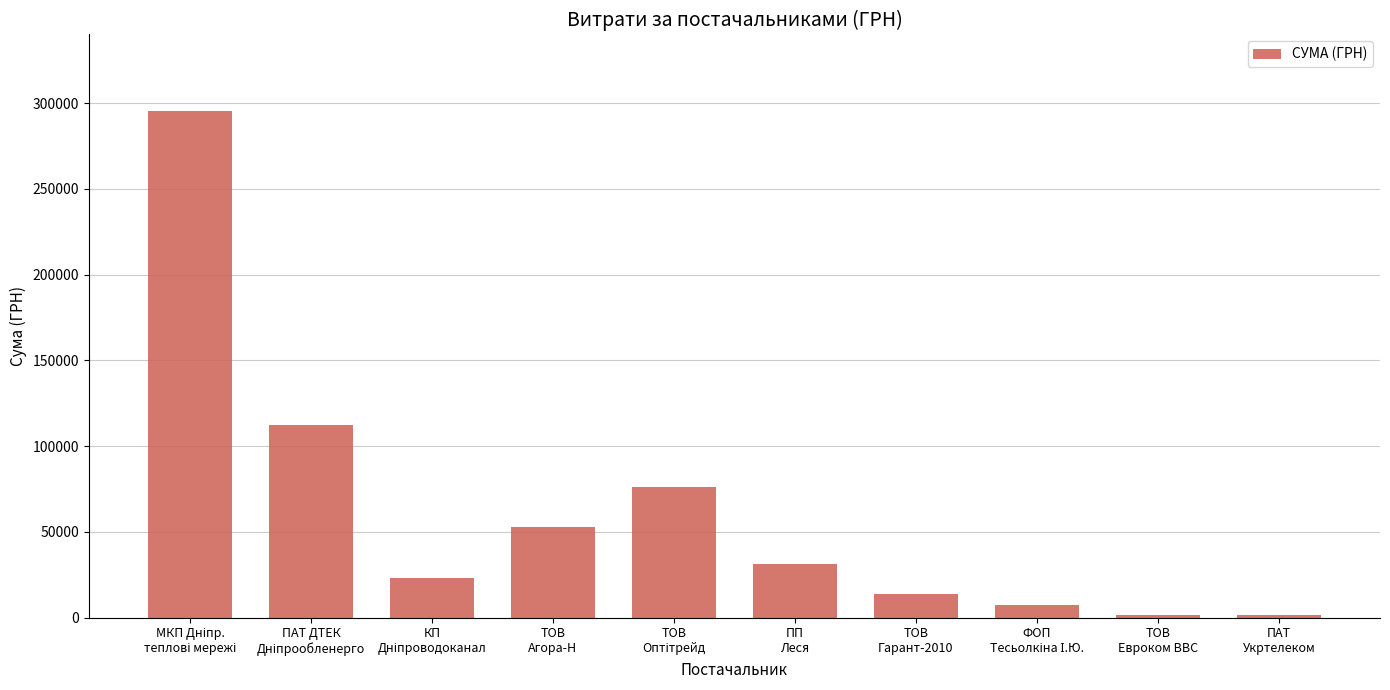

What is the sum of all values?

614808.8